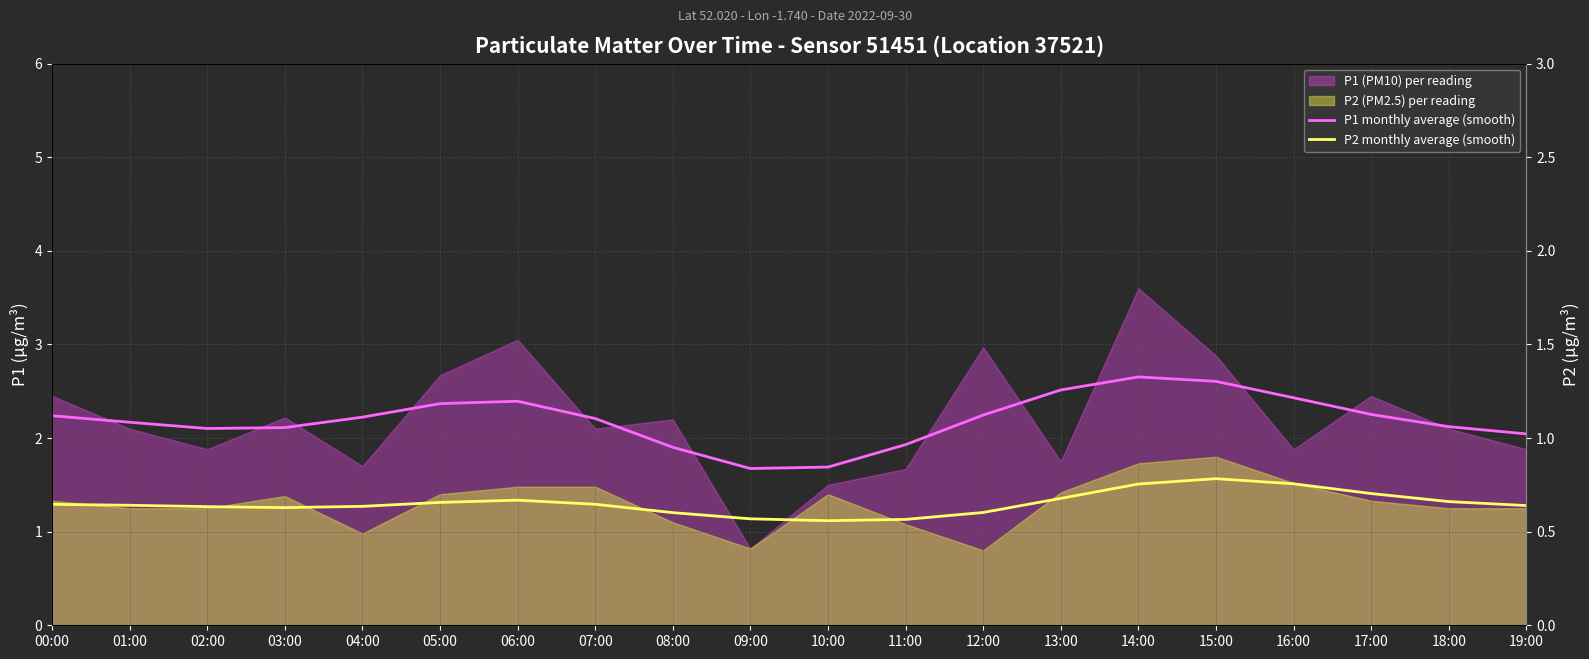

Rank the categories by P2 monthly average (smooth) value from lowest to highest.

10:00, 11:00, 09:00, 08:00, 12:00, 03:00, 02:00, 04:00, 19:00, 01:00, 00:00, 07:00, 05:00, 18:00, 06:00, 13:00, 17:00, 14:00, 16:00, 15:00